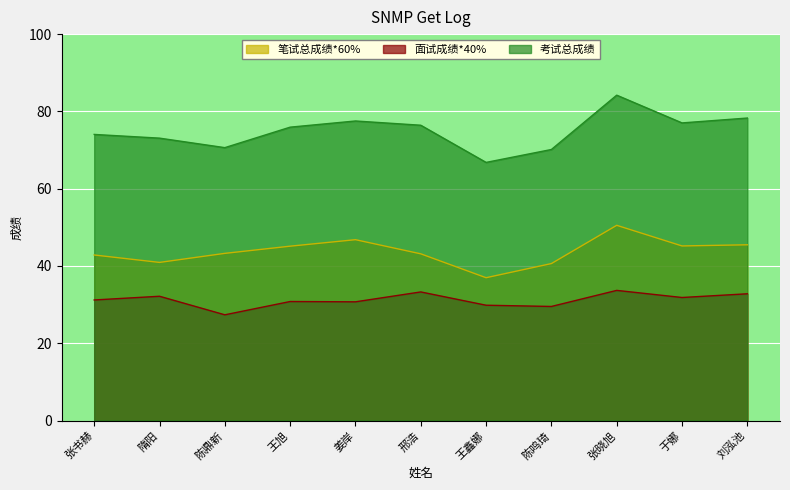

List the series in order of their peak value, highest first.

考试总成绩, 笔试总成绩*60%, 面试成绩*40%